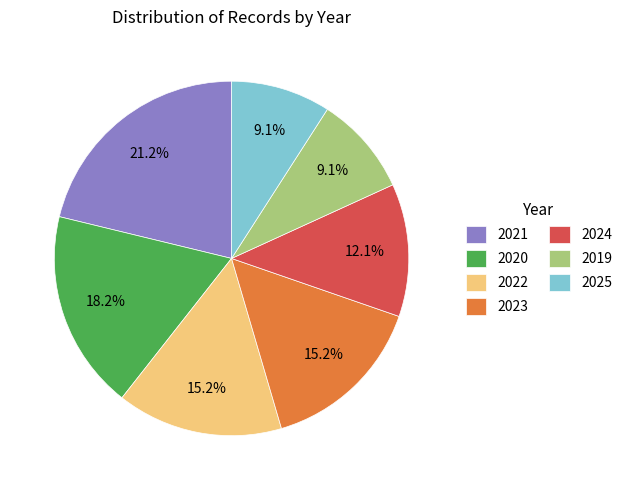

Count the number of slices in the pie.

7